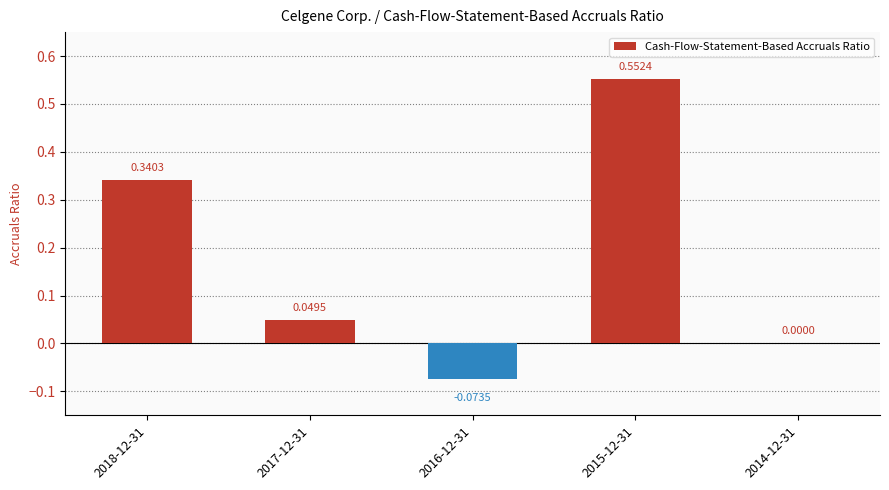

What is the change in value from 2018-12-31 to 2015-12-31?

+0.2